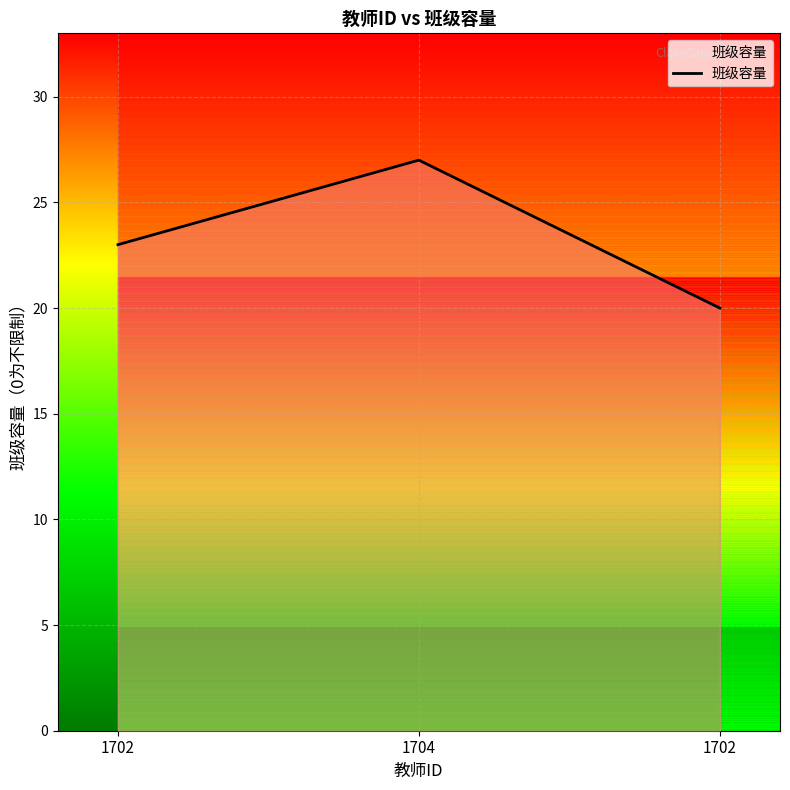

What is the average value?

23